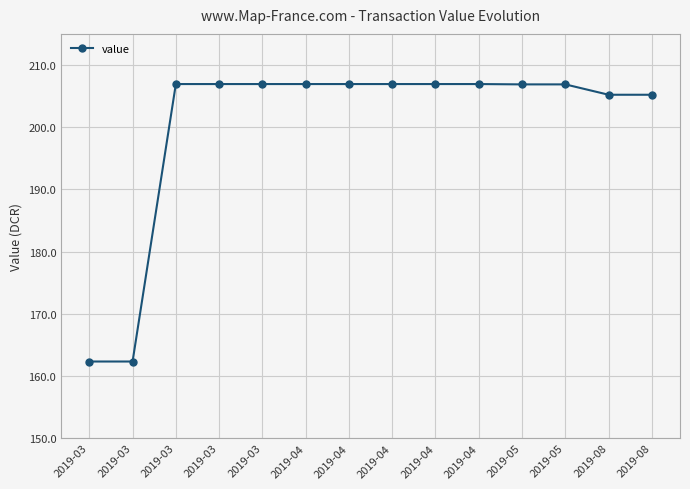

Does the chart have visible grid lines?

Yes